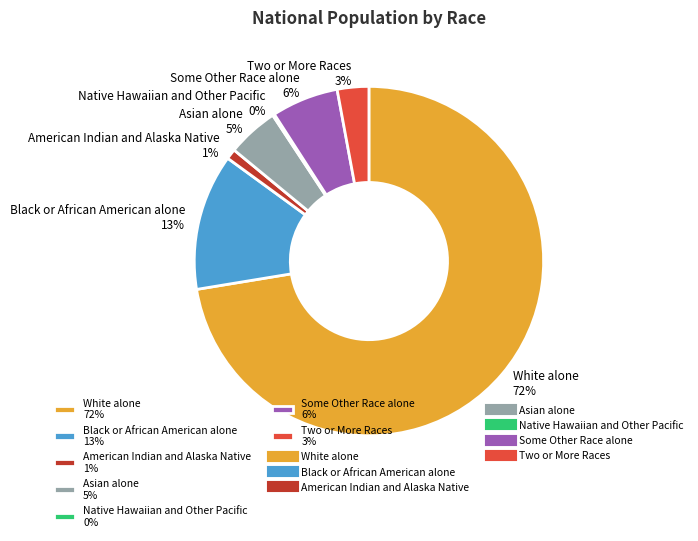

Do Some Other Race alone 6% and Black or African American alone 13% together represent more than half of the pie?

No